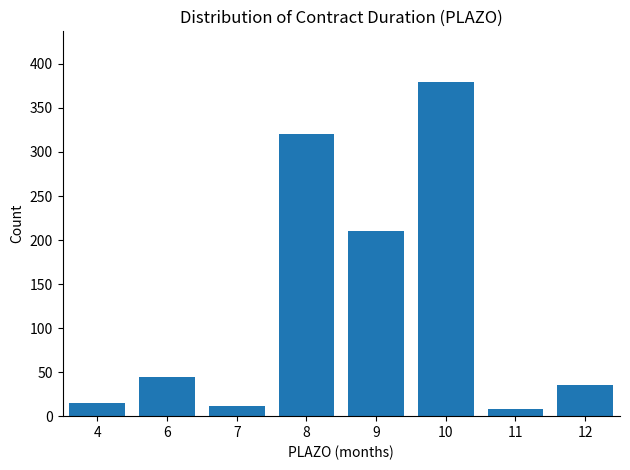

What is the change in value from 7 to 12?

+23